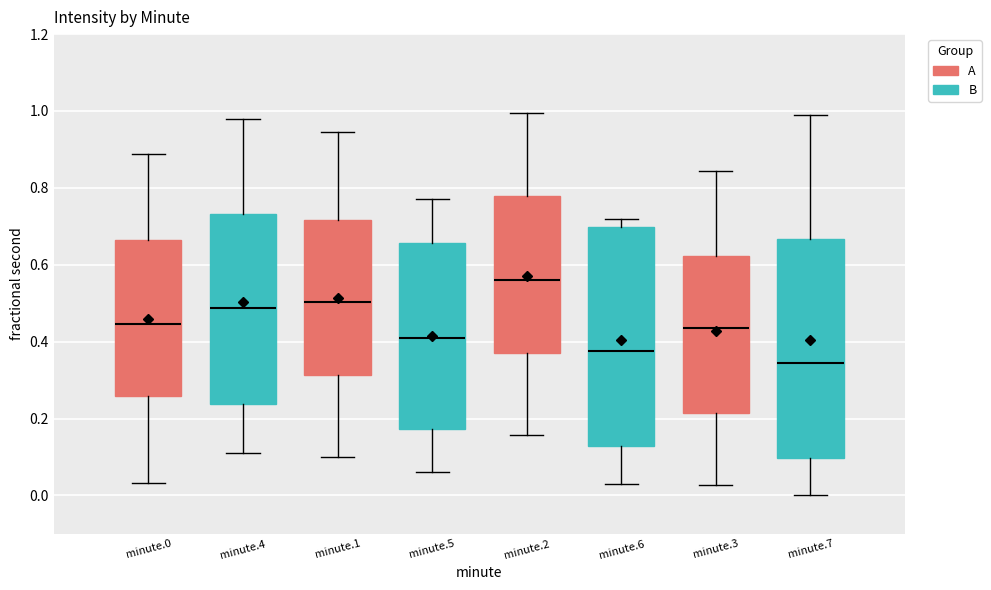

Which box's median line is the lowest?

minute.3 (B)